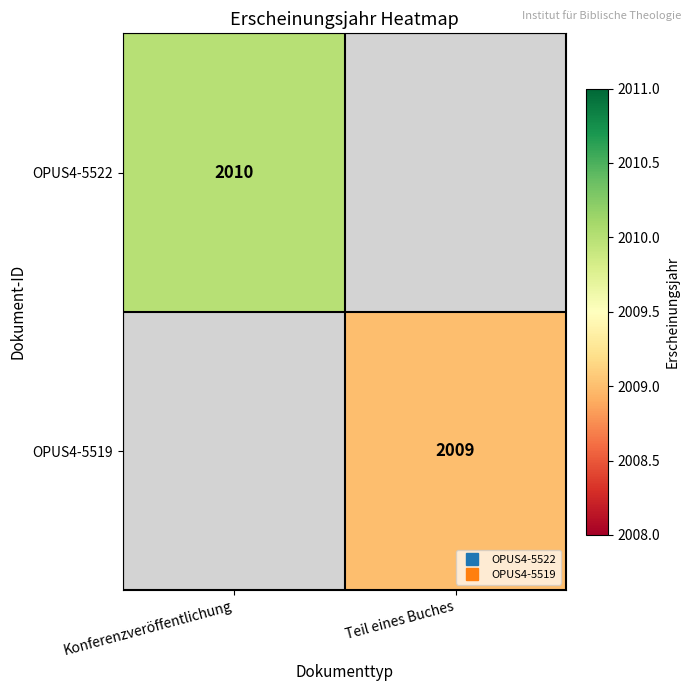

How many series are shown in this chart?

2